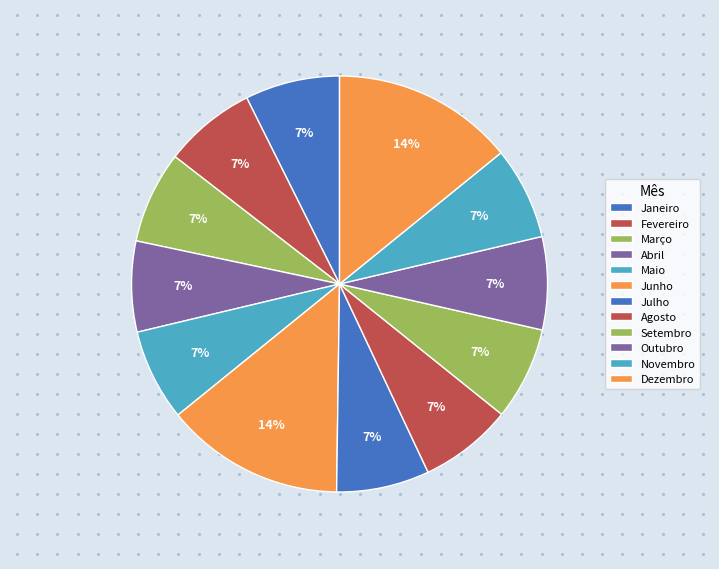

Which has a higher value, Agosto or Setembro?

Agosto